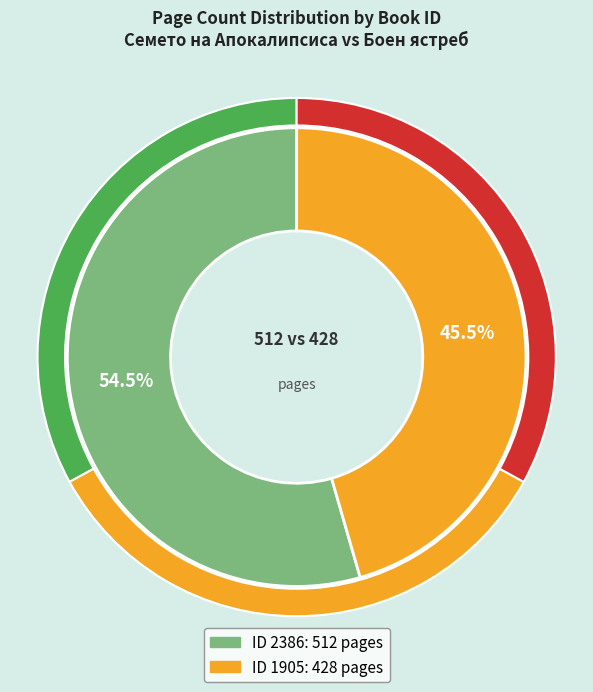

True or false: 2386 accounts for 54% of the total.

True